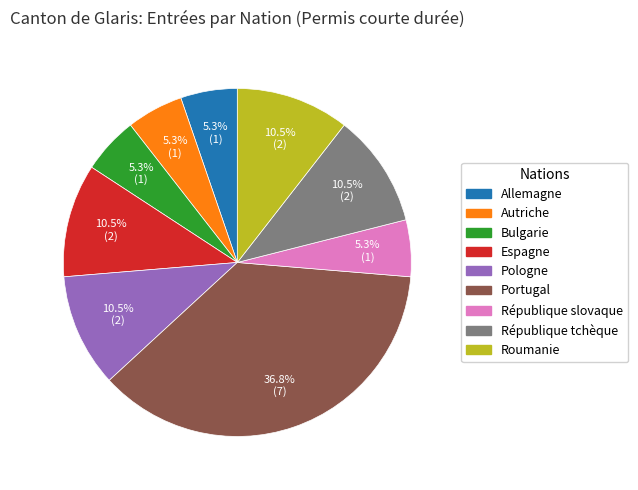

Is there a majority slice in this chart?

No